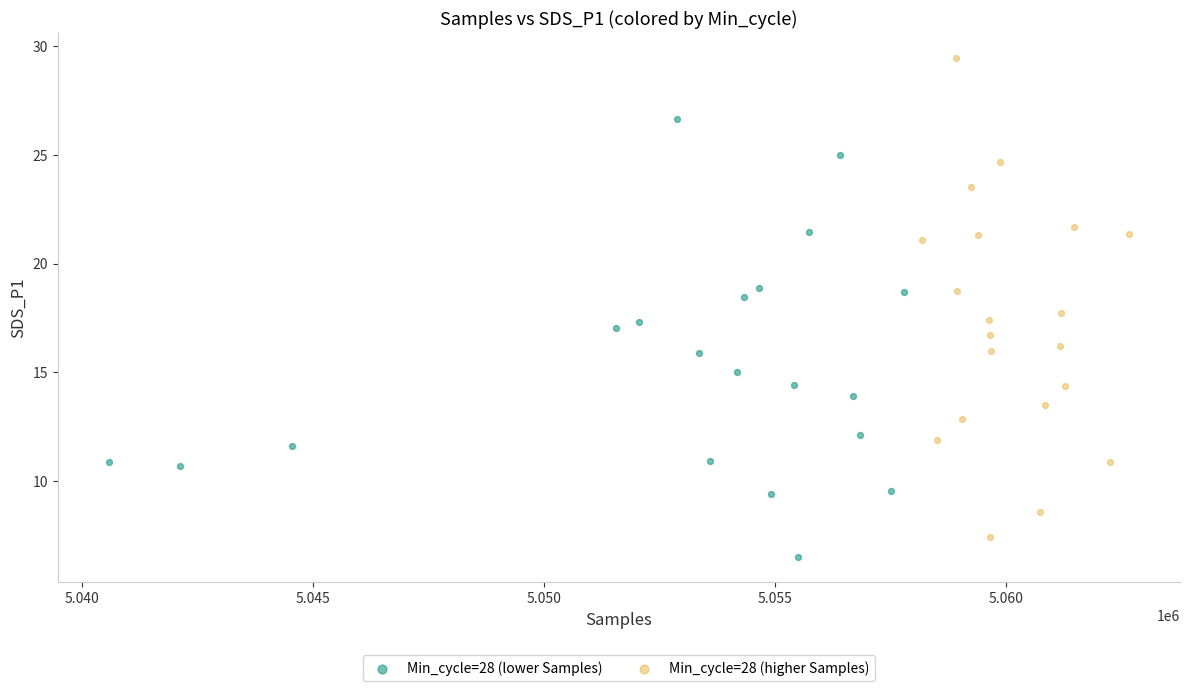

Which series has the largest Y range (max minus min)?

Min_cycle=28 (higher Samples)